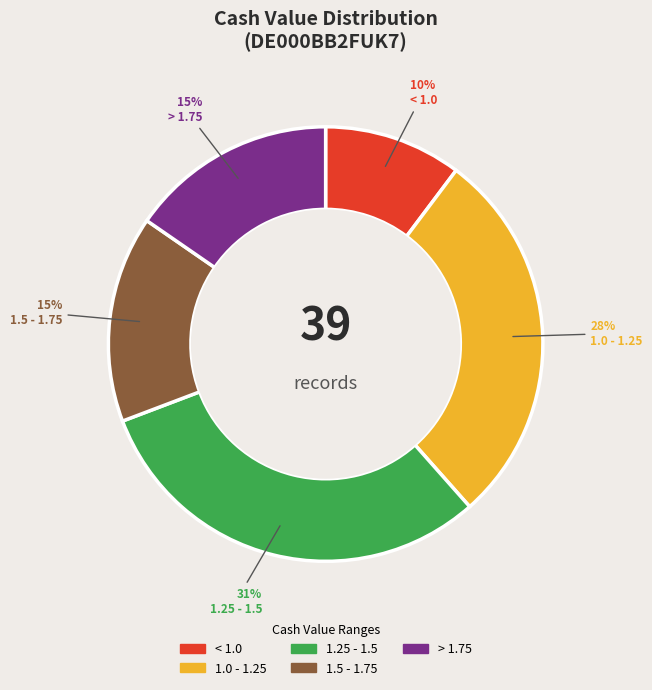

Is the sum of 1.5 - 1.75 and < 1.0 greater than half?

No